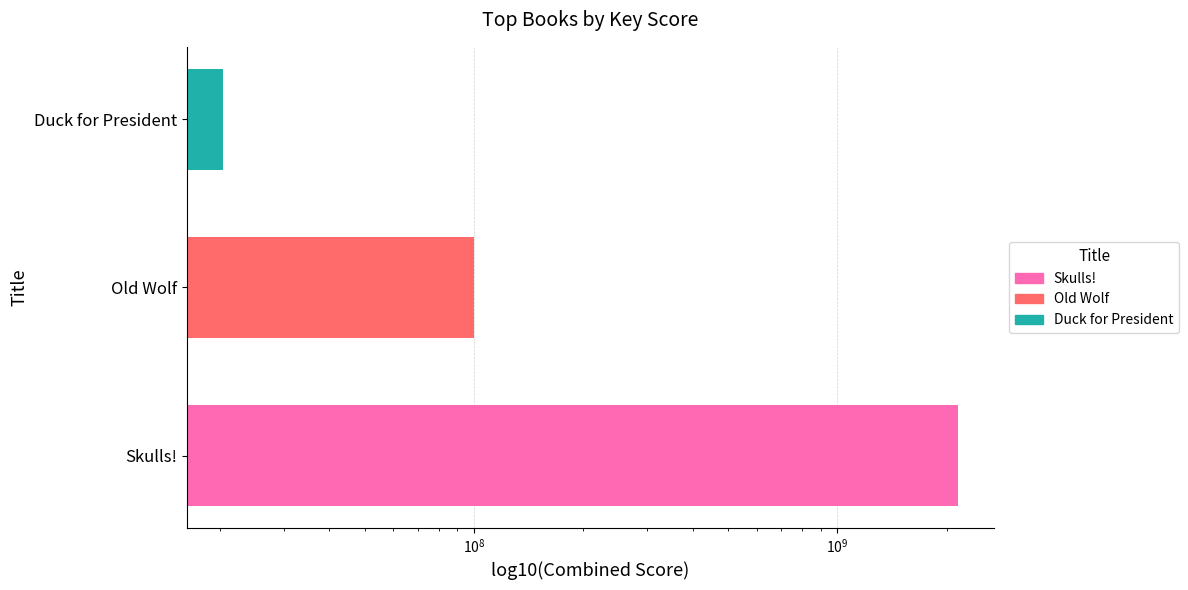

What is the average value?

754198308